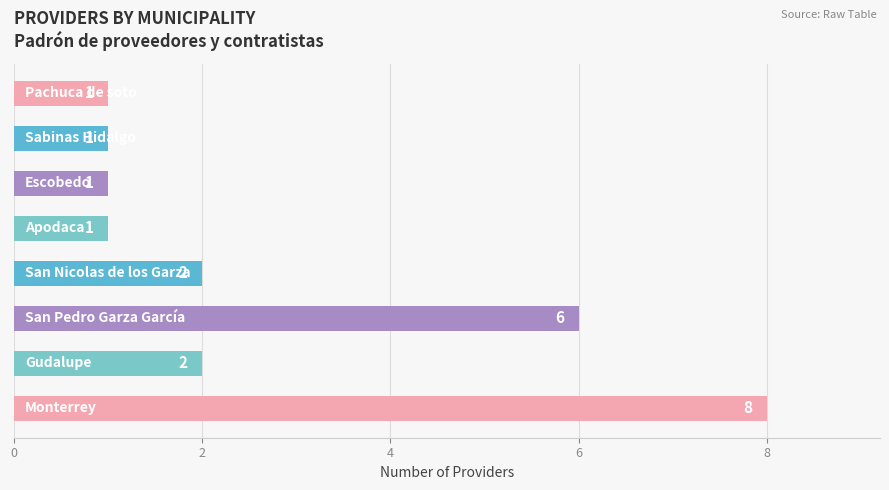

What is the average value?

3